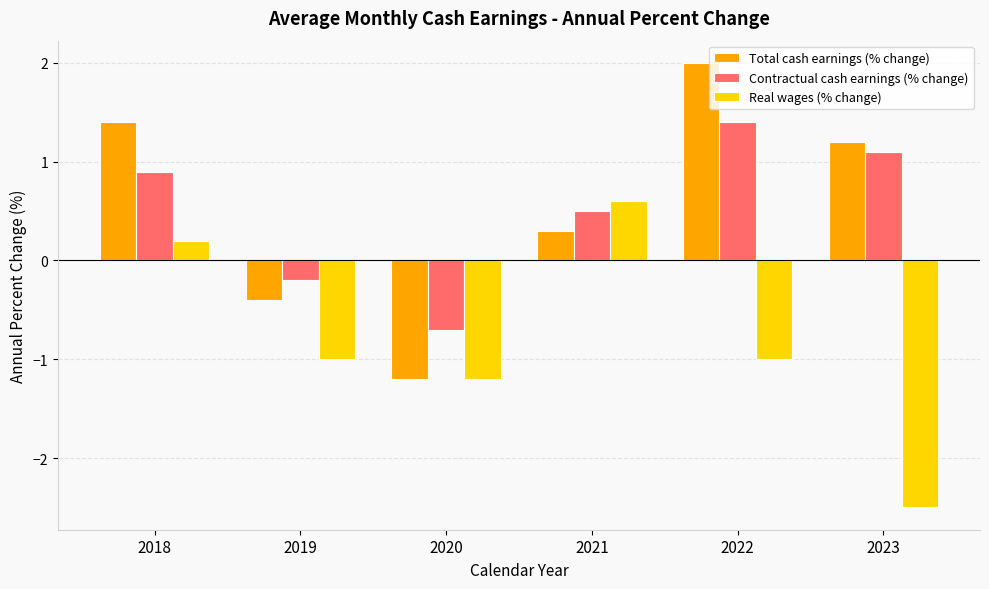

Which series has the largest range (max minus min)?

Total cash earnings (% change)